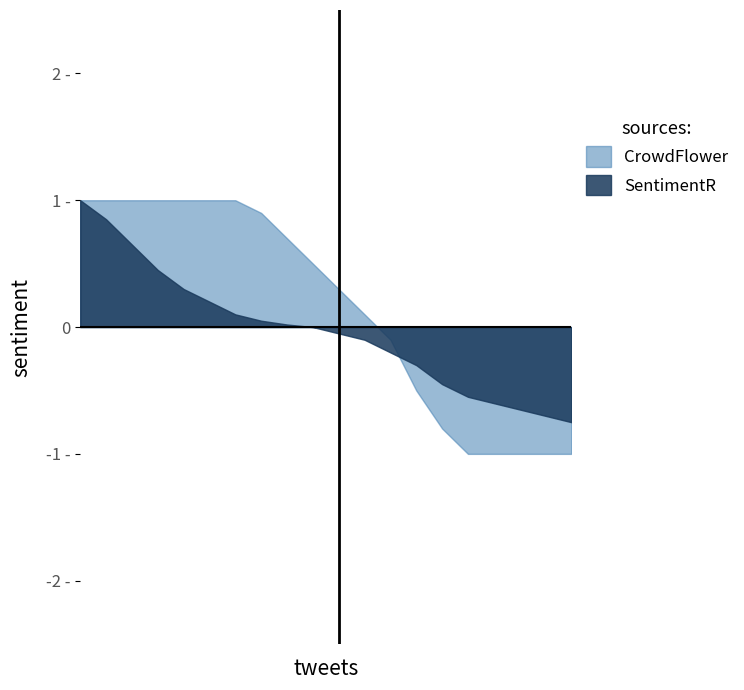

What is the sum of all SentimentR values?

-0.7